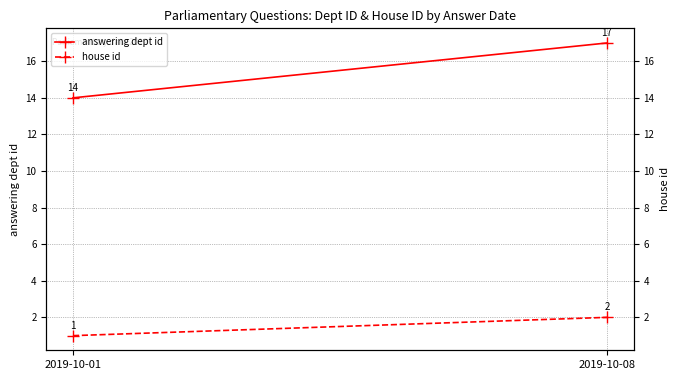

Rank the series by their average value, from highest to lowest.

answering dept id, house id